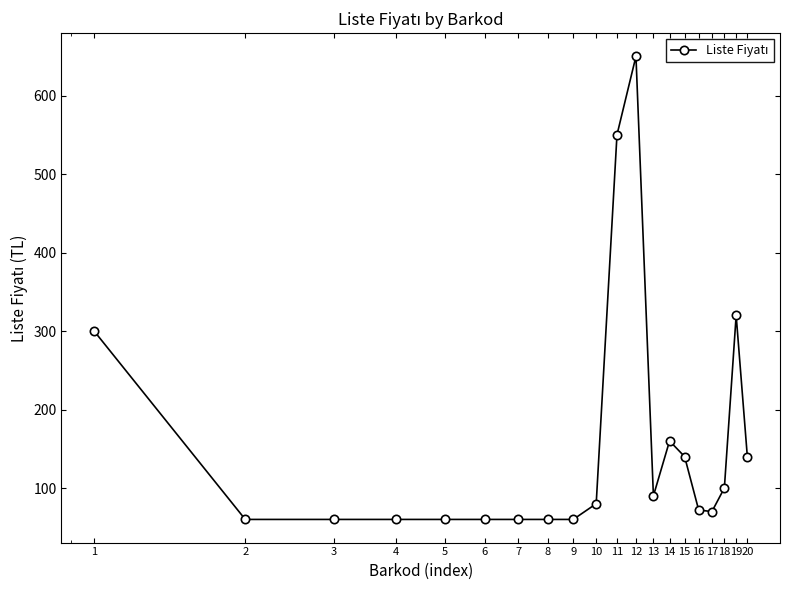

True or false: the data has more than 2 interior local peaks.

True